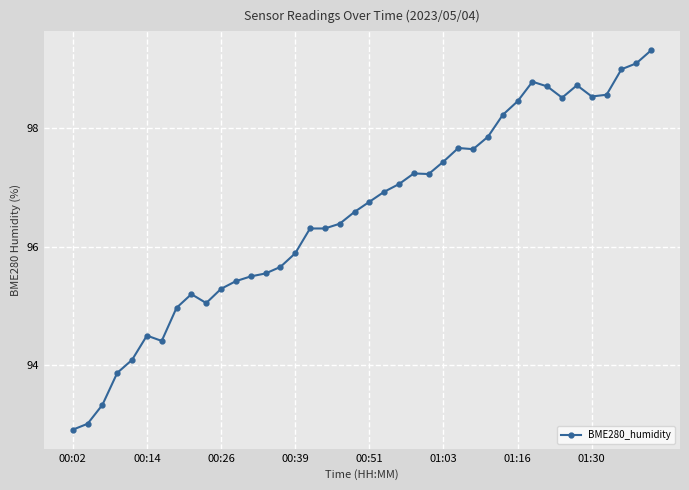

True or false: there are more than 0 points higher than both neighbors.

True